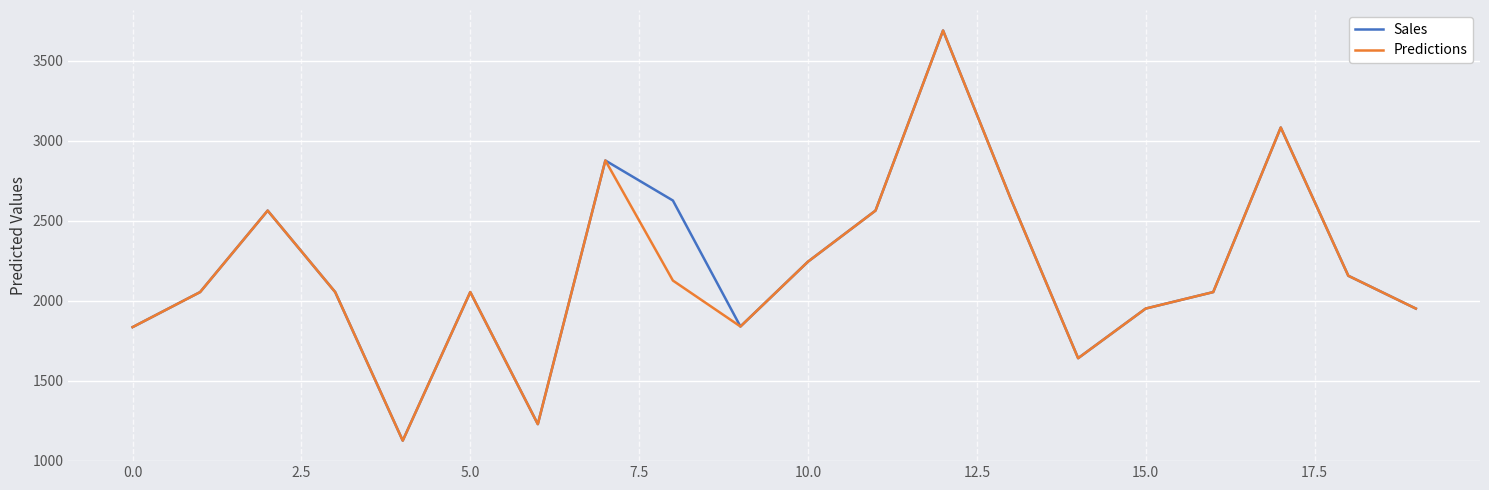

What are all the series names shown in the legend?

Sales, Predictions